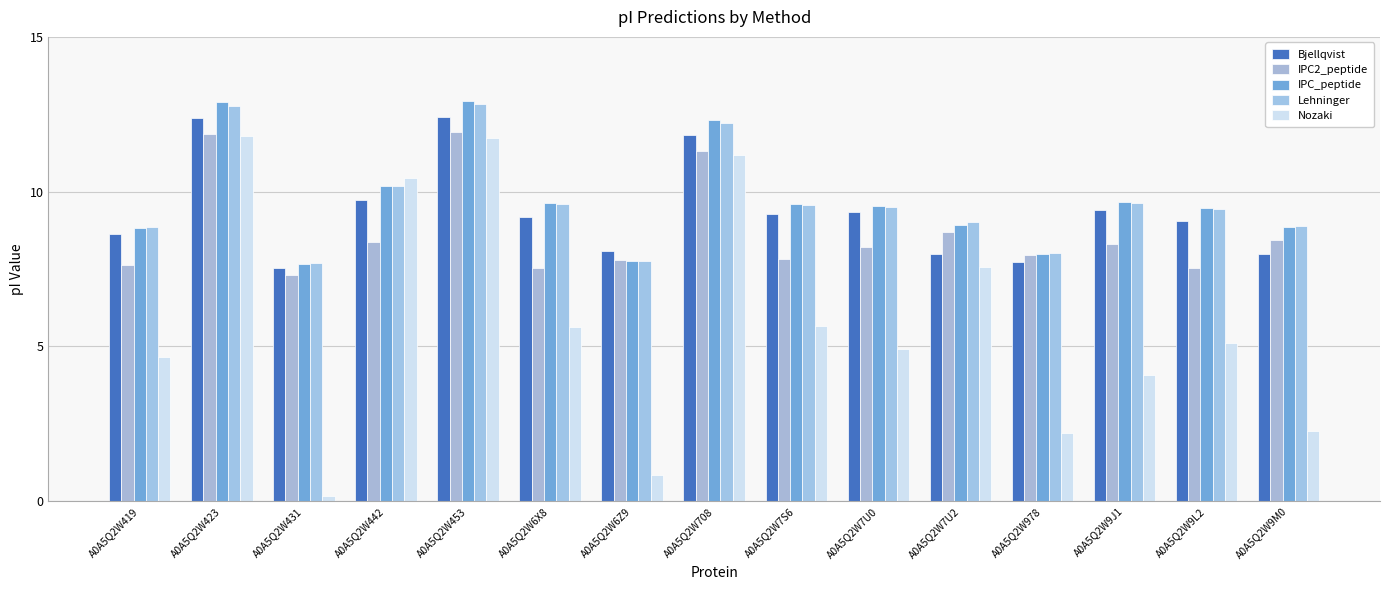

At which label does Lehninger first exceed 9?

A0A5Q2W423